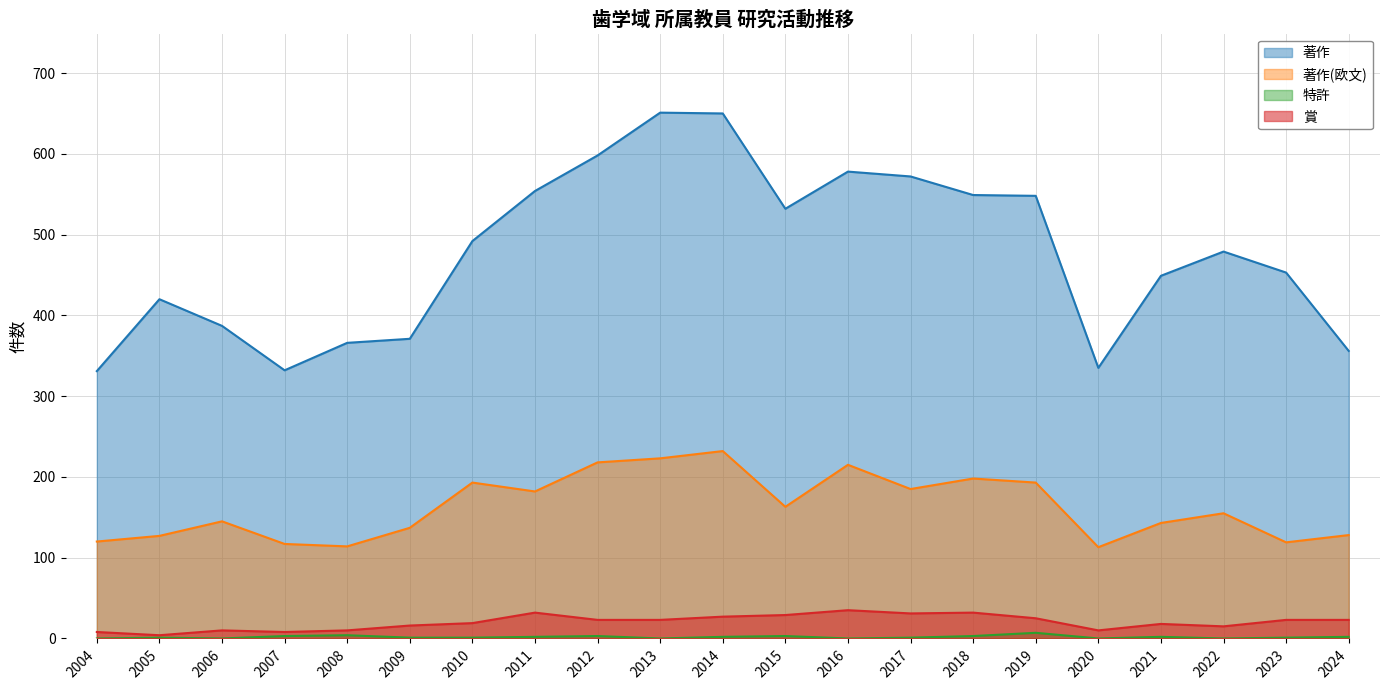

List the labels in order of 賞 value, largest first.

2016, 2011, 2018, 2017, 2015, 2014, 2019, 2012, 2013, 2023, 2024, 2010, 2021, 2009, 2022, 2006, 2008, 2020, 2004, 2007, 2005